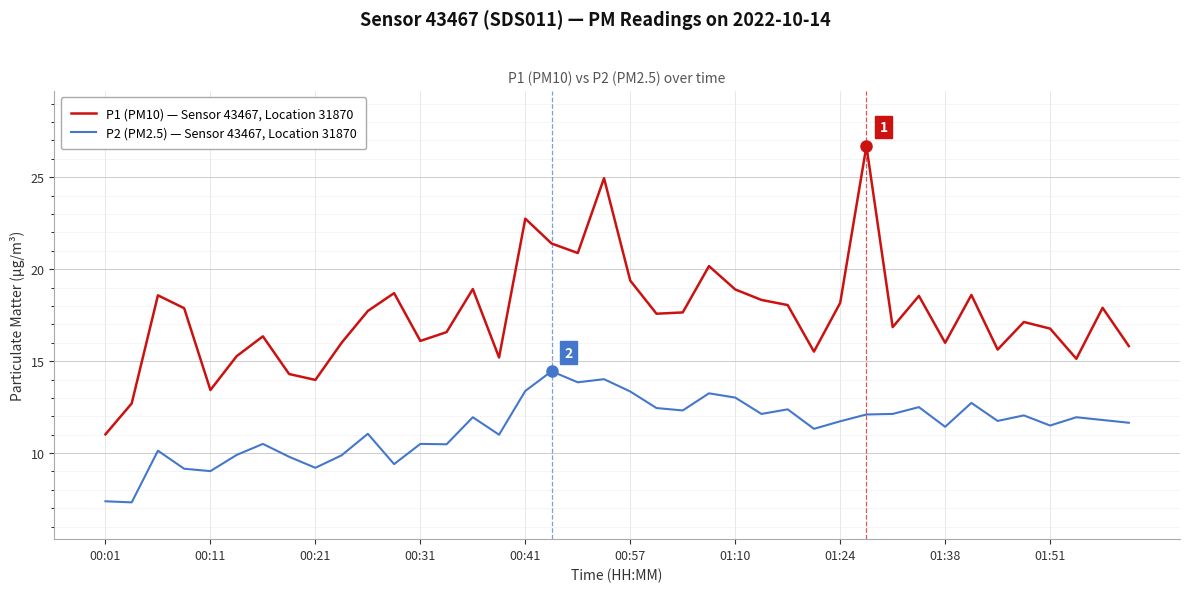

True or false: P1 (PM10) — Sensor 43467, Location 31870 and P2 (PM2.5) — Sensor 43467, Location 31870 intersect in this chart.

False